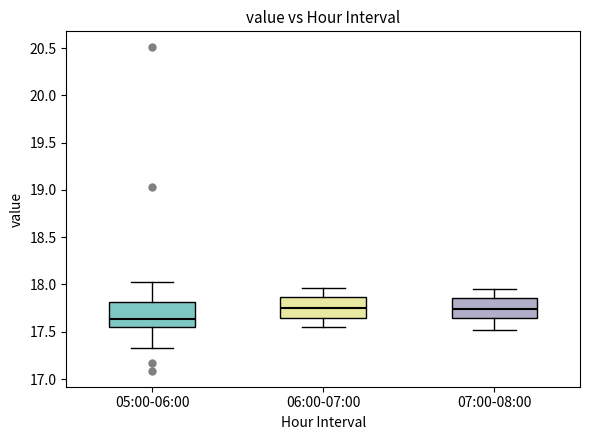

Where does the median line of the box for 07:00-08:00 sit on the y-axis? The values are not printed on the chart, so give them approximately, as read against the axis.

17.75